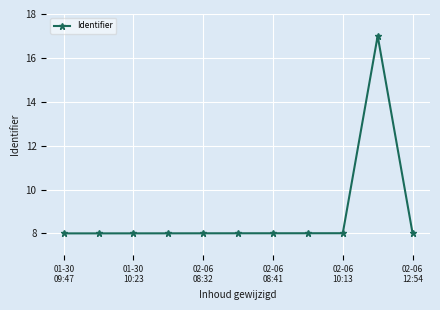

Reading left to right, transcribe all the data shown in this chart.

8.0	8.0	8.0	8.0	8.0	8.0	8.0	8.0	8.0	17.0	8.0